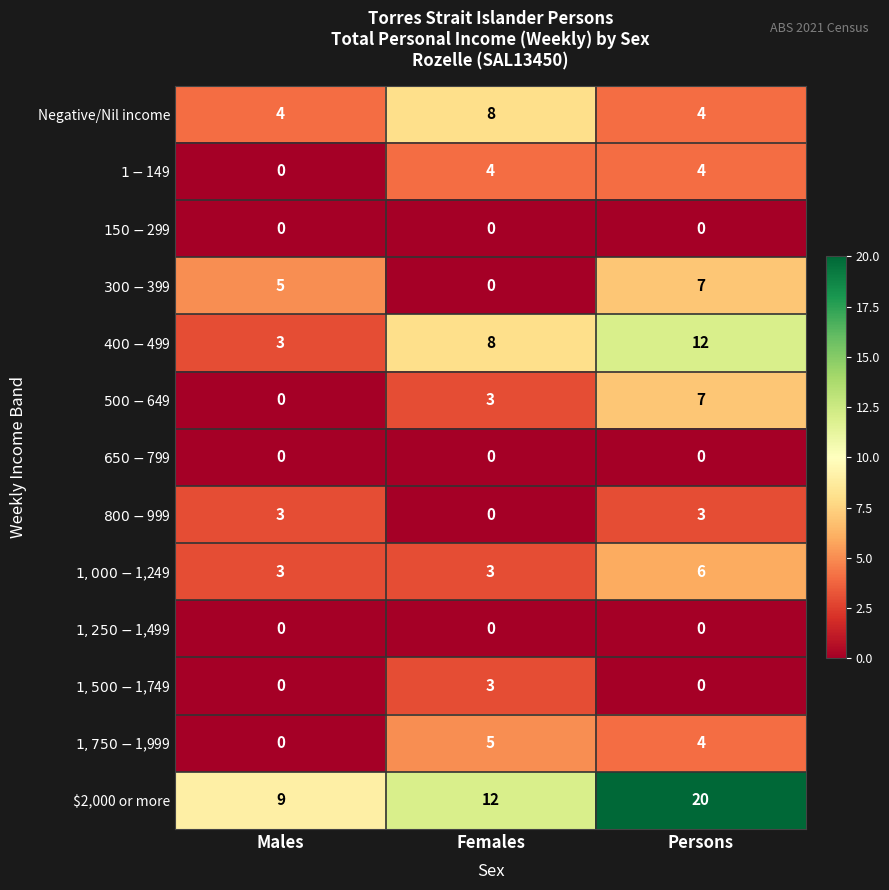

What value does the $2,000 or more series have at Persons, to the nearest 5?

20